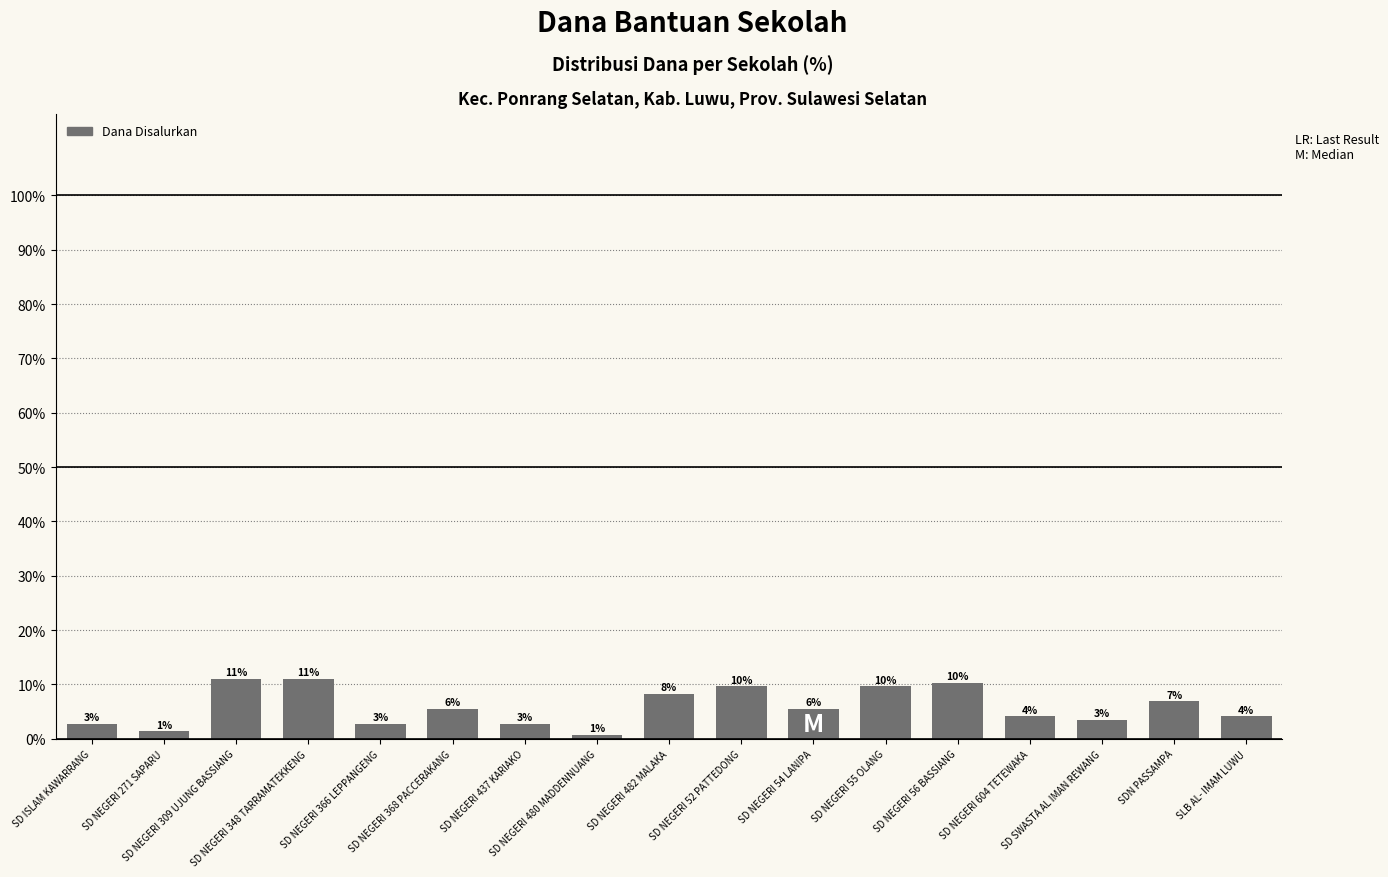

What is the label of the 11th bar from the right?

SD NEGERI 437 KARIAKO